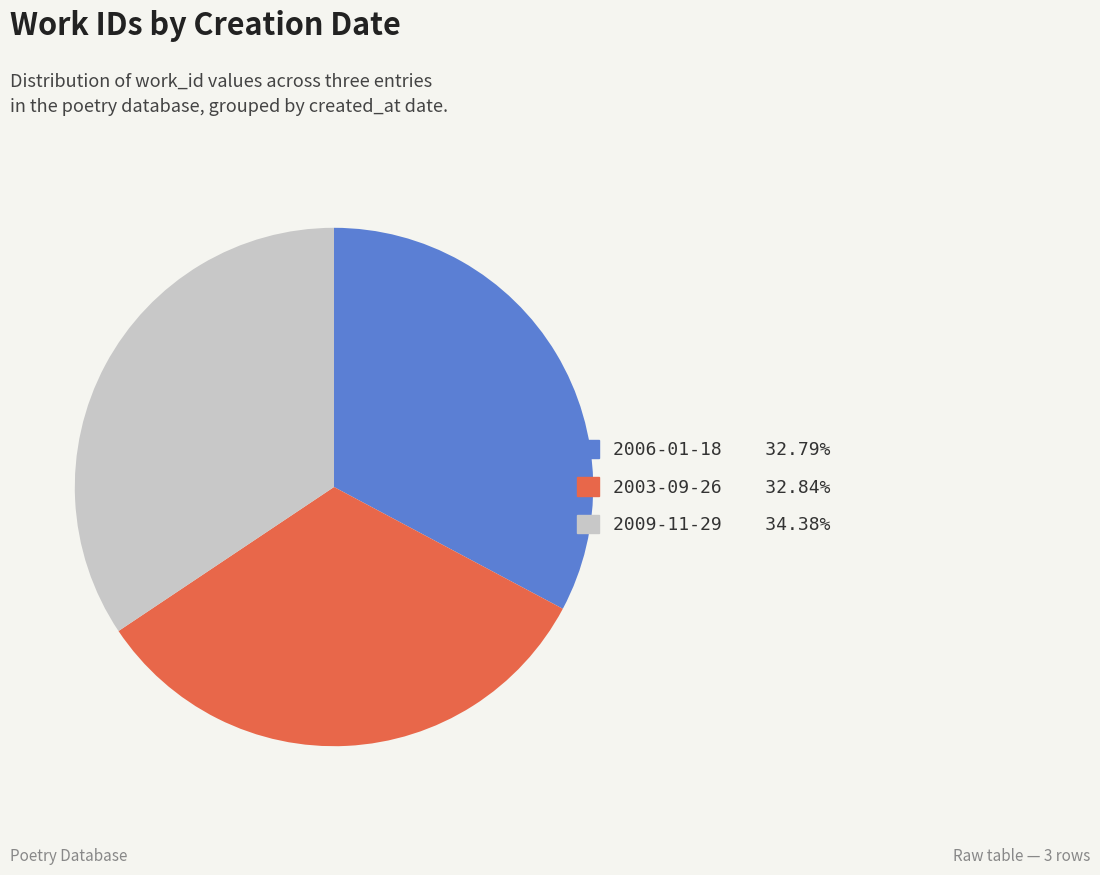

Is there a majority slice in this chart?

No